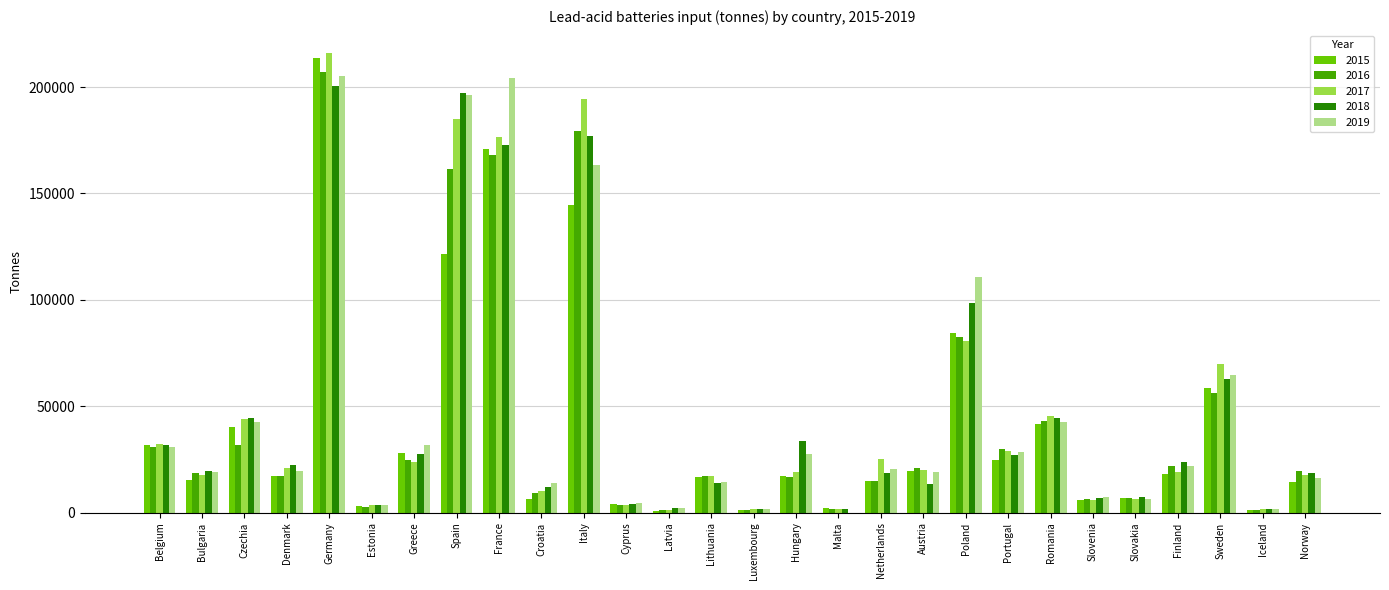

At which category is the sum across all series the highest?

Germany